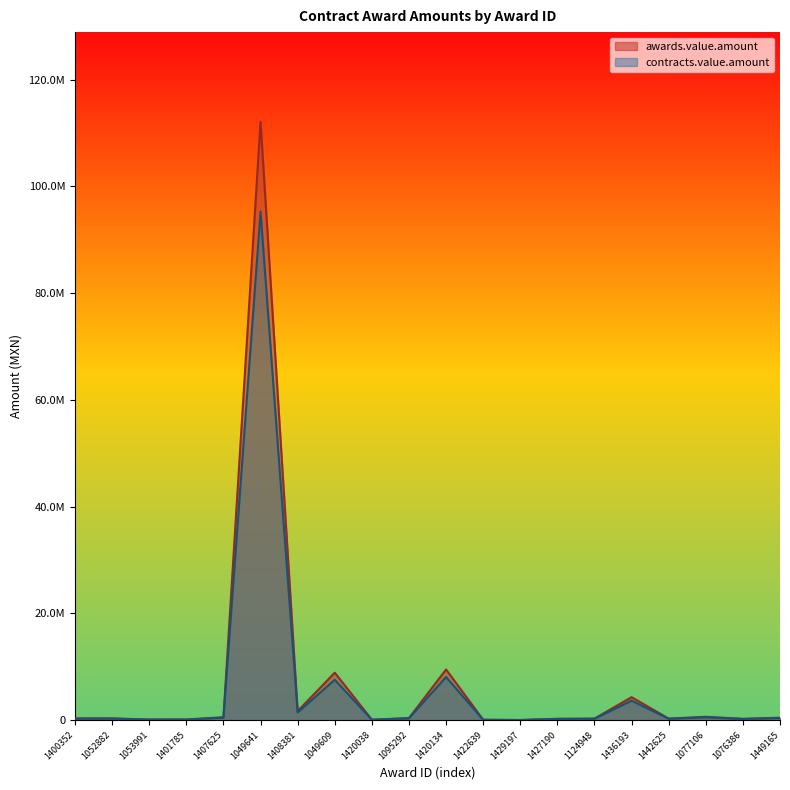

What is the approximate value of contracts.value.amount at 1407625?

467793.1